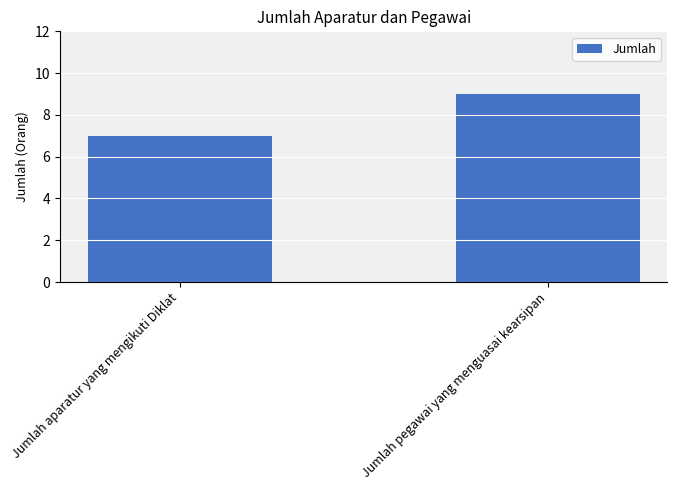

List the labels in order of value, smallest first.

Jumlah aparatur yang mengikuti Diklat, Jumlah pegawai yang menguasai kearsipan